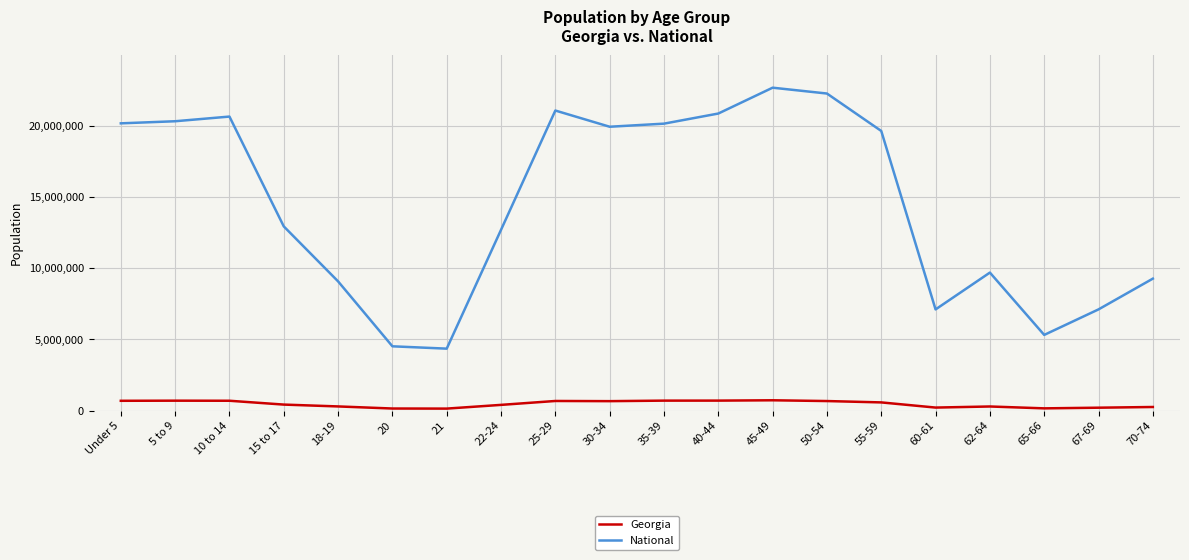

True or false: Georgia and National cross at least once.

False